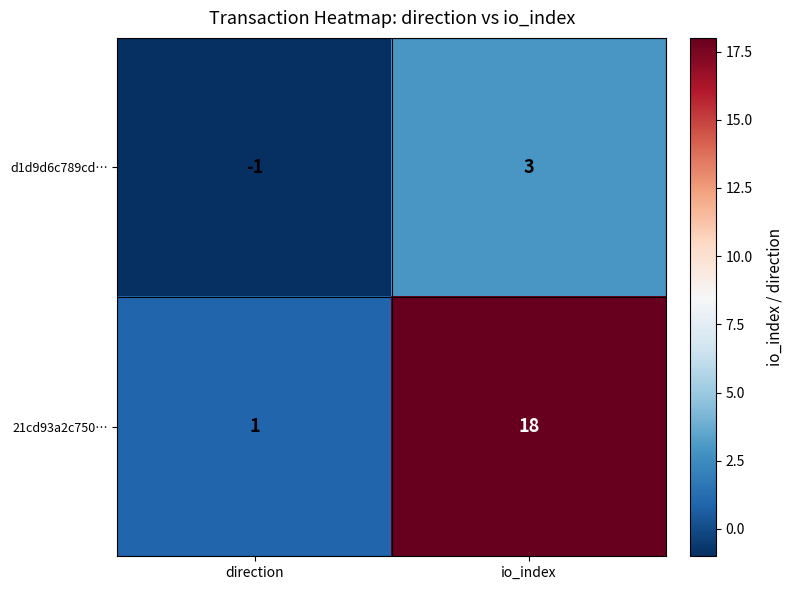

Reading left to right, list all the values displayed in this chart.

d1d9d6c789cd…: -1	3
21cd93a2c750…: 1	18